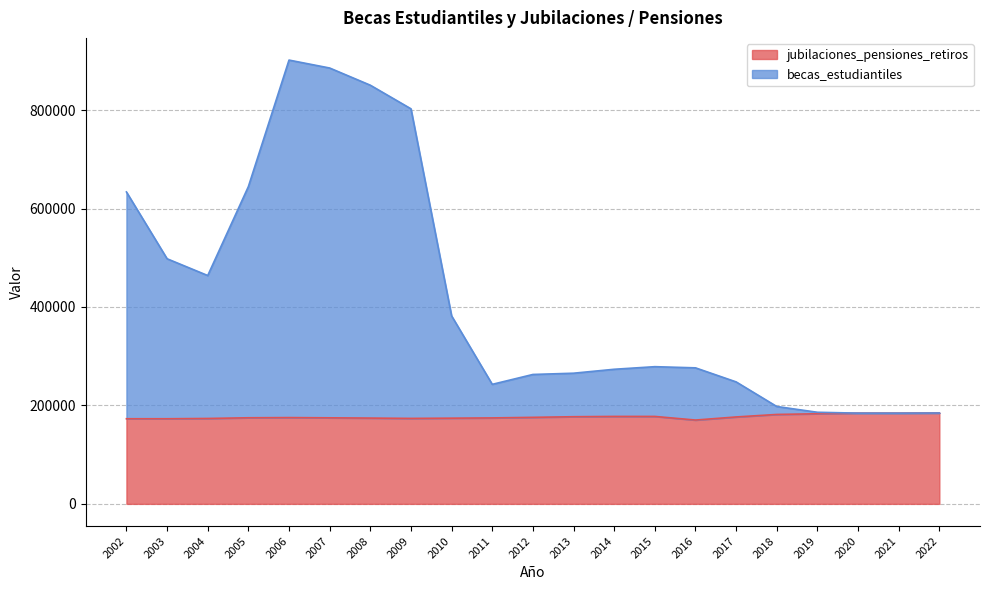

What is the average value of the becas_estudiantiles series?

421266